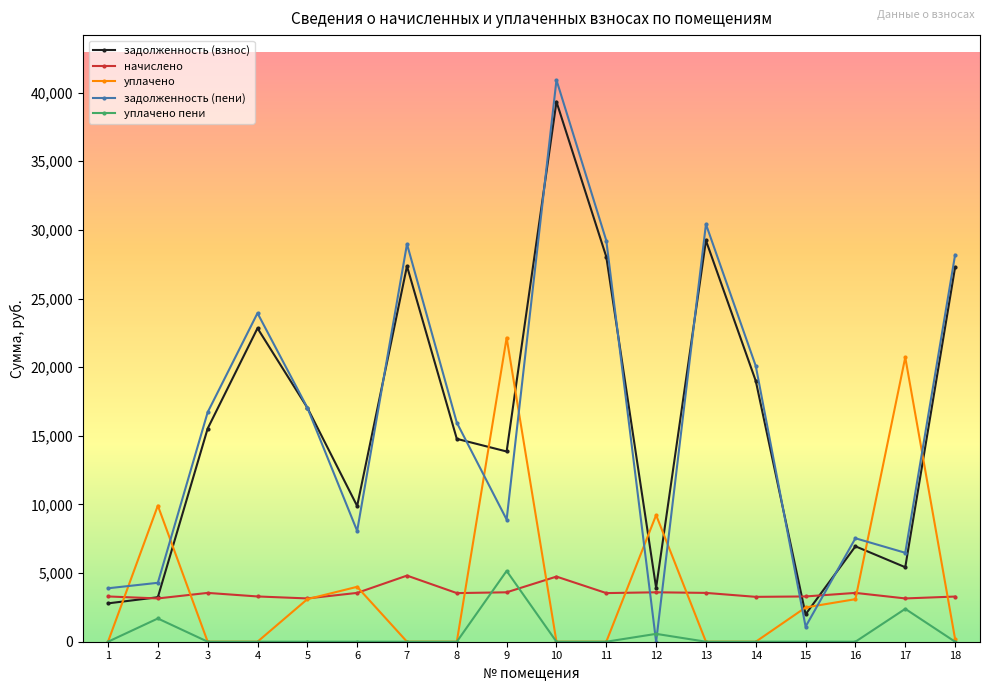

What is the approximate value of уплачено at 7?

2.0